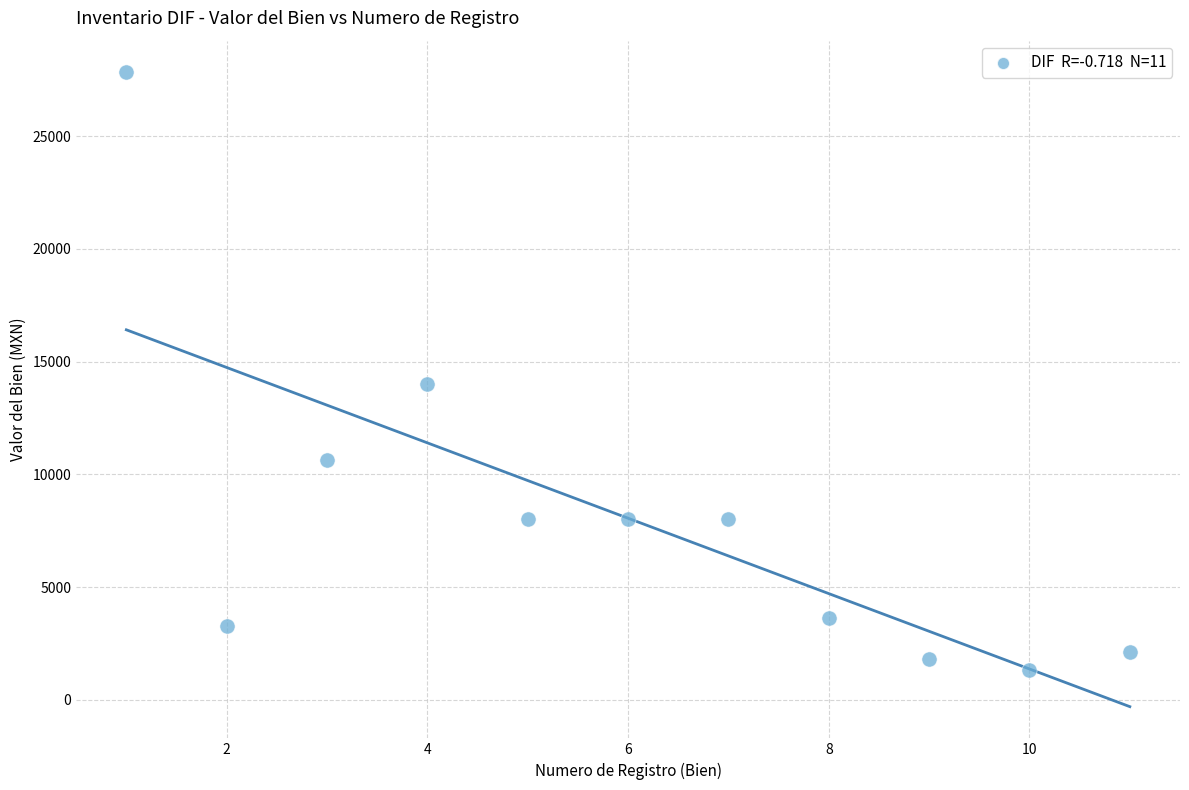

What is the range of X values (max minus min)?

10.0